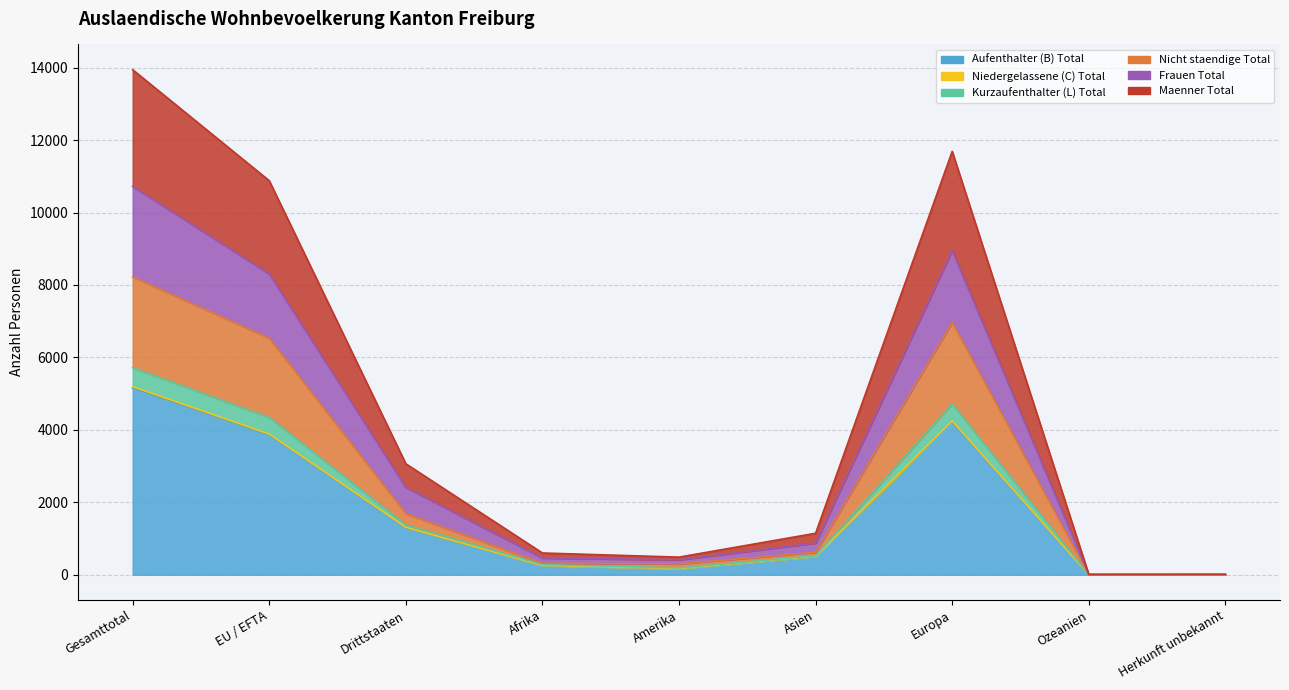

What is the sum of all Niedergelassene (C) Total values?

15585